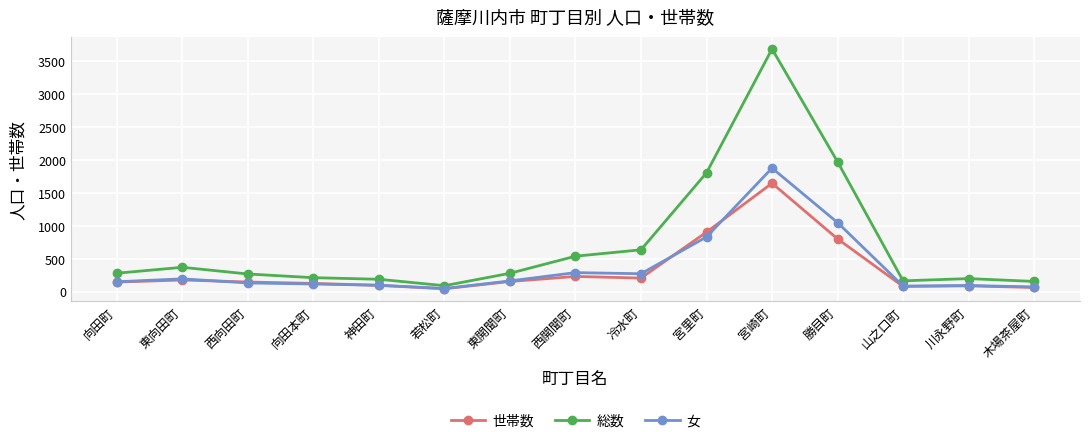

True or false: 総数 has a value of 278 at 東開聞町.

True